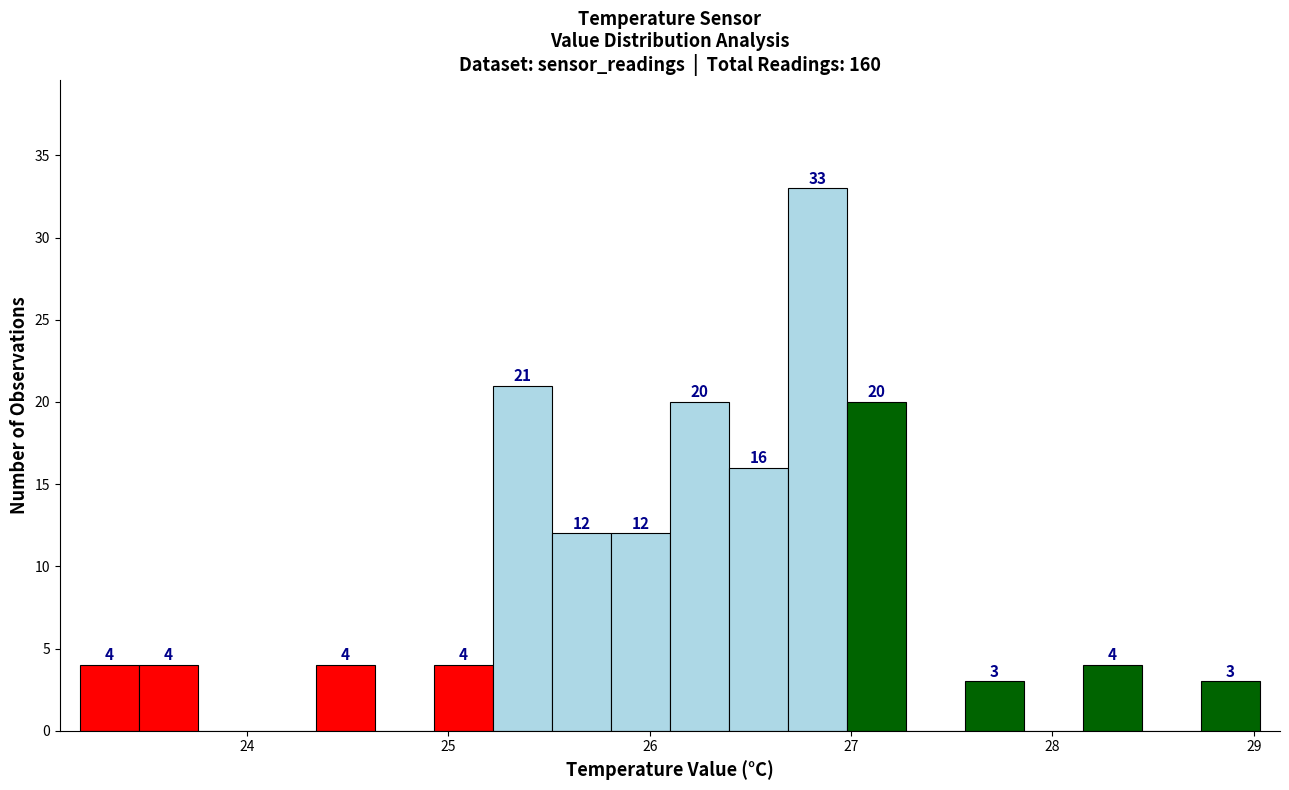

Around what value on the x-axis is the tallest bar? Give the approximate position of its centre, as read against the axis.

26.8